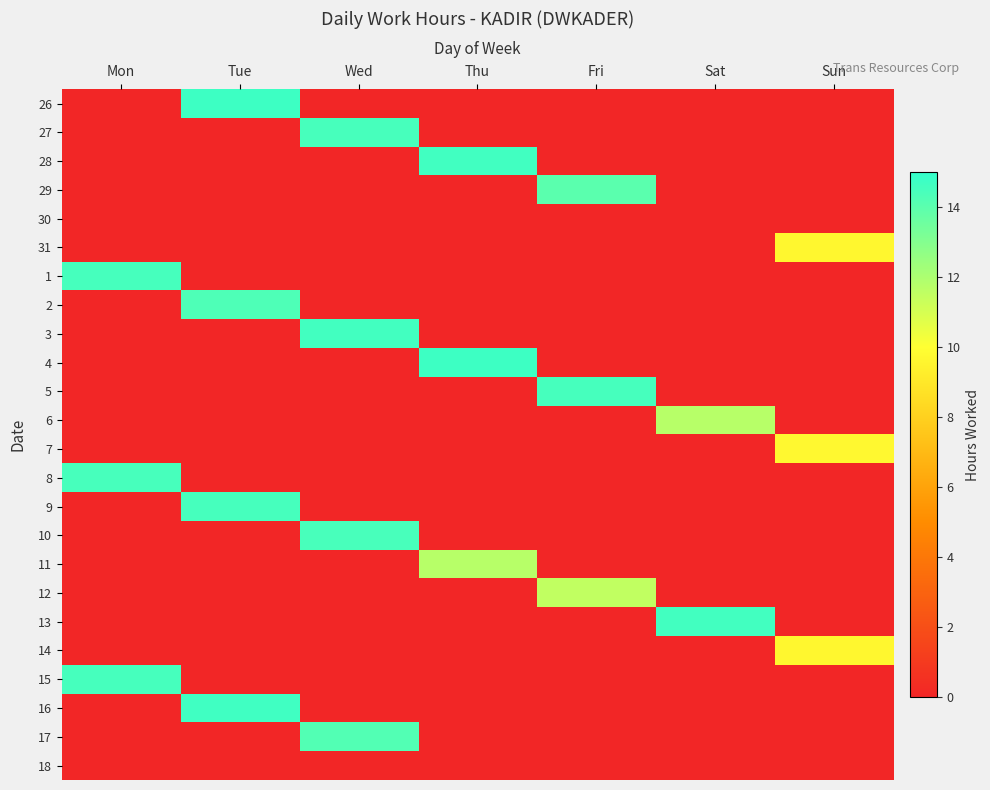

List the series in order of their peak value, highest first.

4, 26, 16, 28, 13, 3, 5, 15, 1, 9, 27, 8, 10, 2, 17, 29, 6, 11, 12, 7, 14, 31, 30, 18